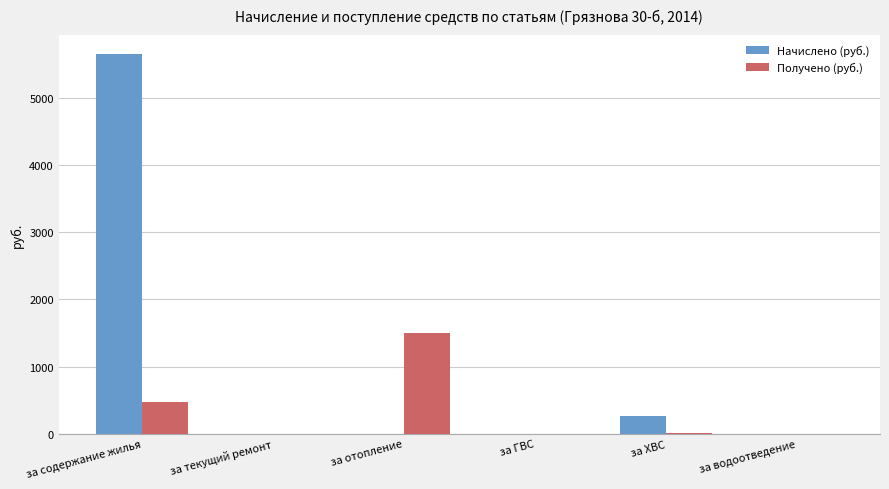

Is the value of Получено (руб.) at за отопление greater than the value of Начислено (руб.) at за ХВС?

Yes